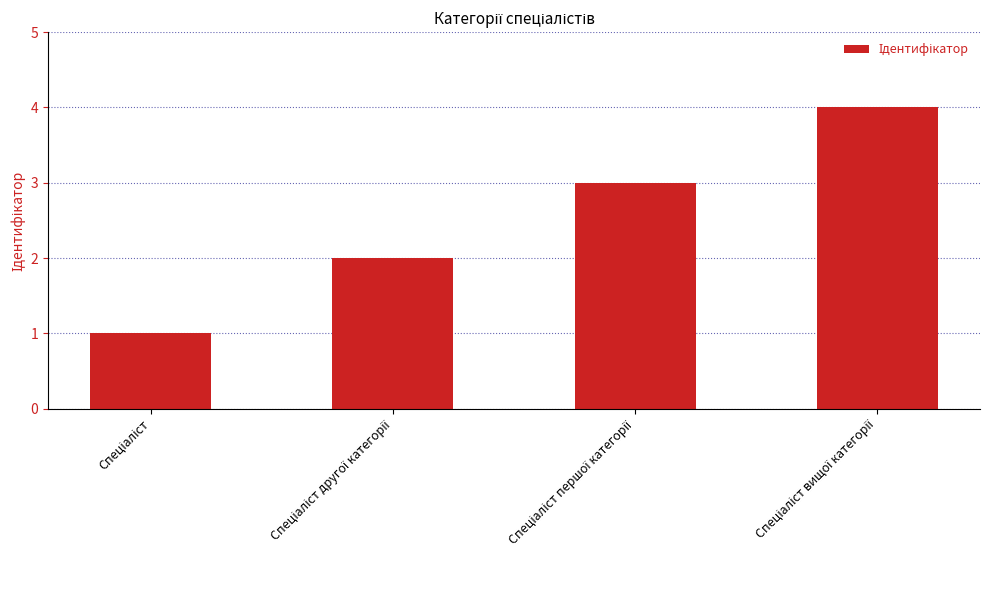

What is the difference between the maximum and minimum values?

3